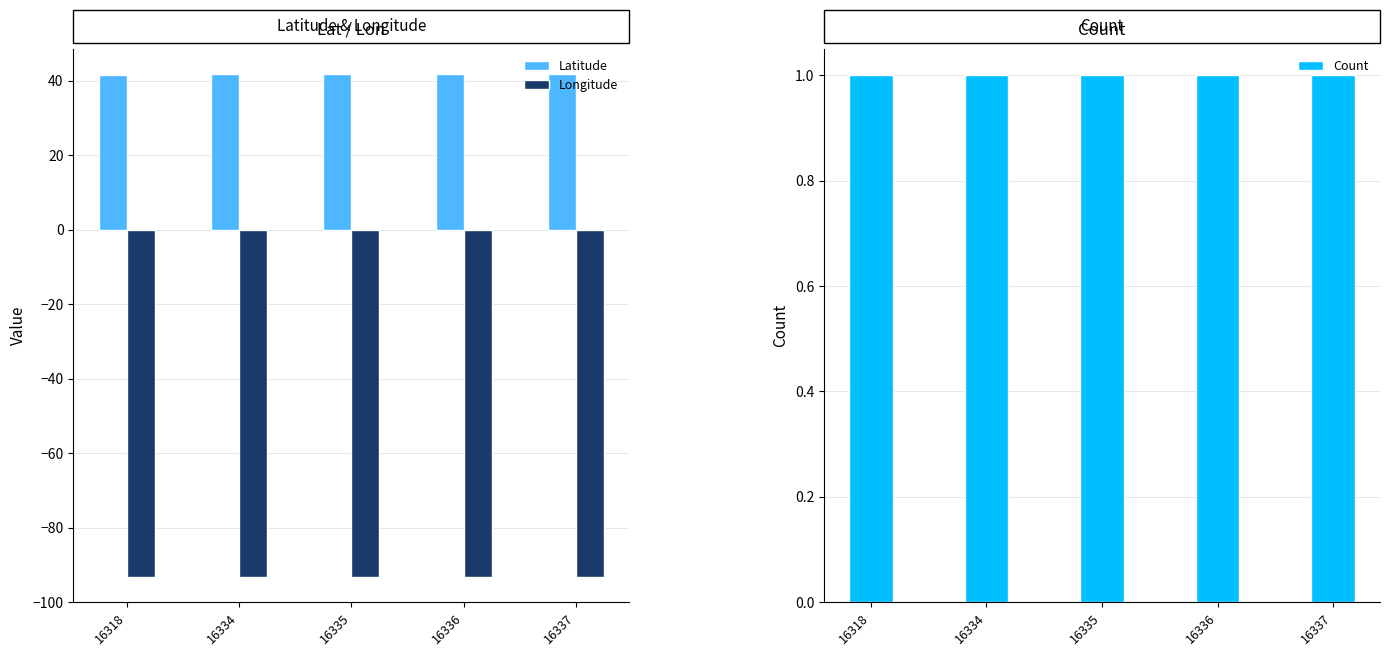

At how many categories does at least one series exceed -1?

5